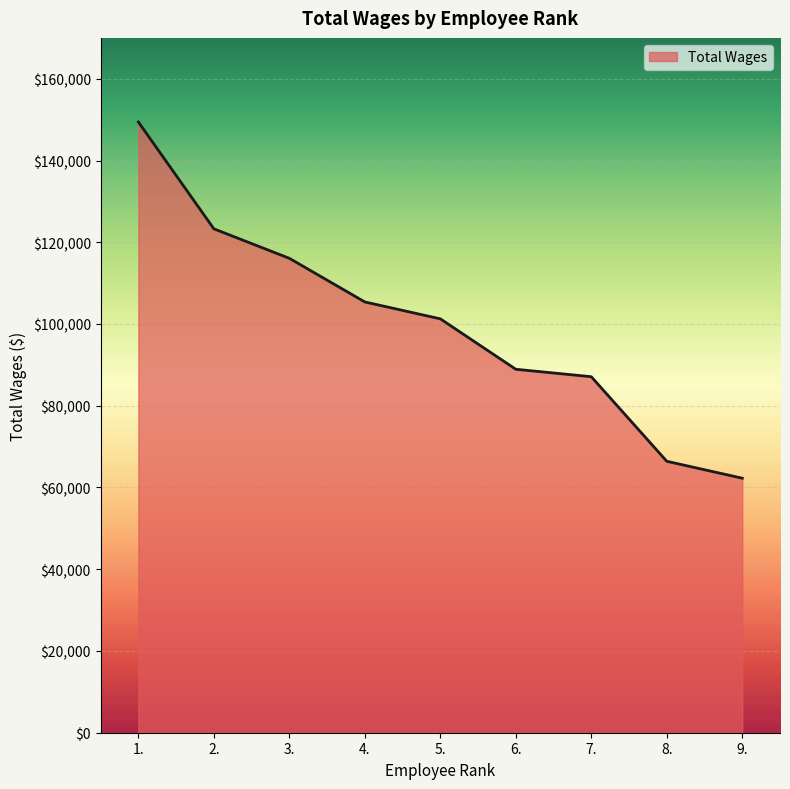

Is it true that the value at 1. is 209706?

False